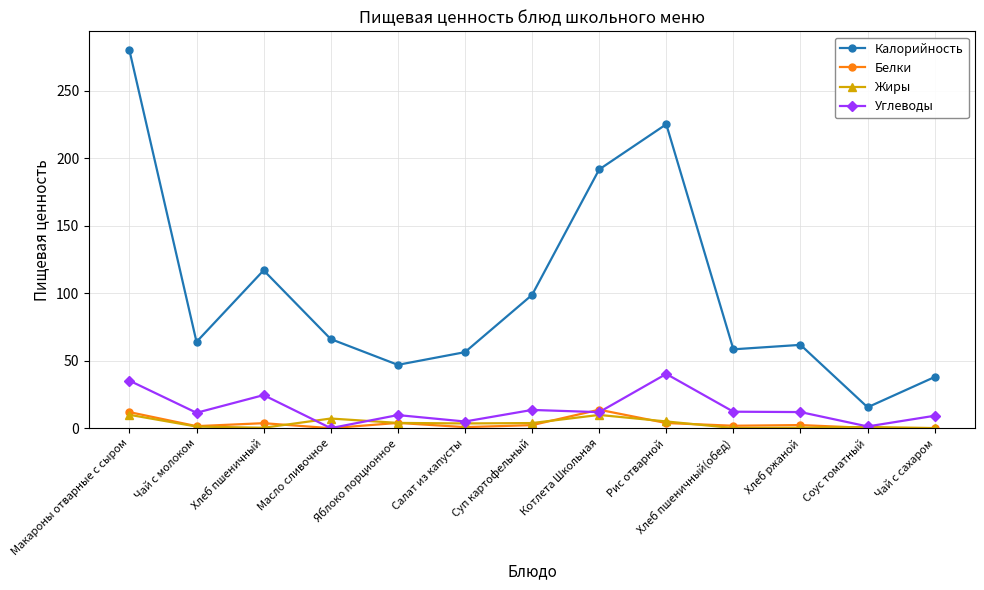

At how many categories does at least one series exceed 266?

1